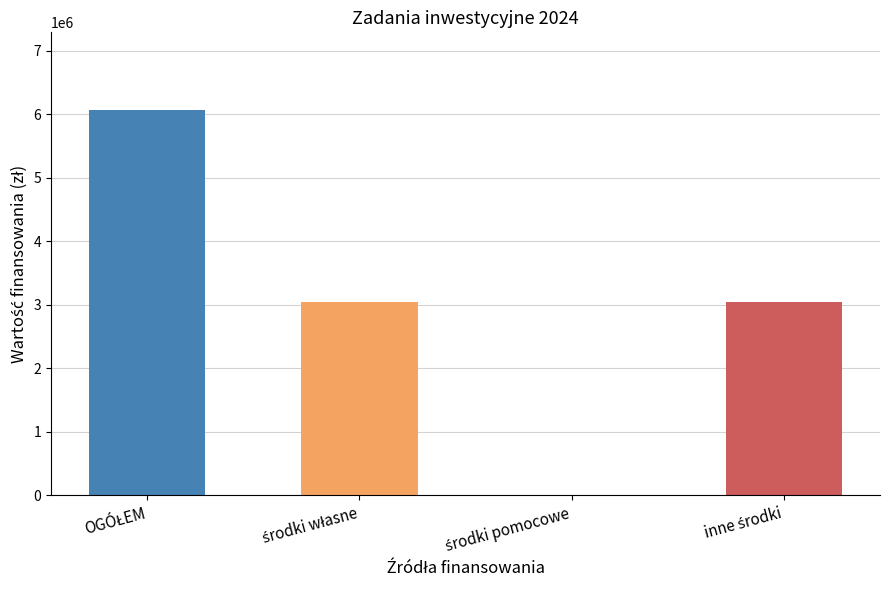

Does the chart contain stacked bars?

No